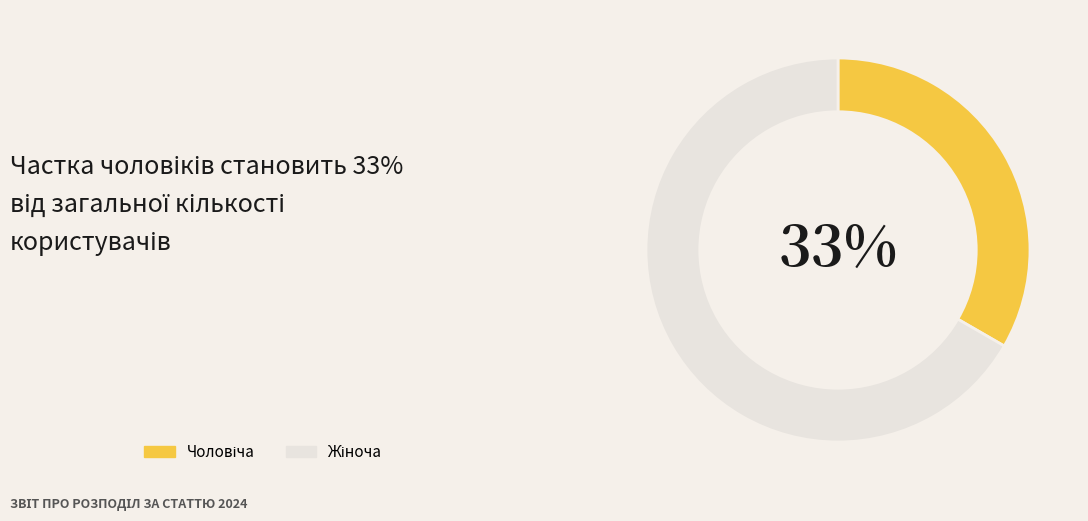

To the nearest percent, what is the average slice percentage?

50%